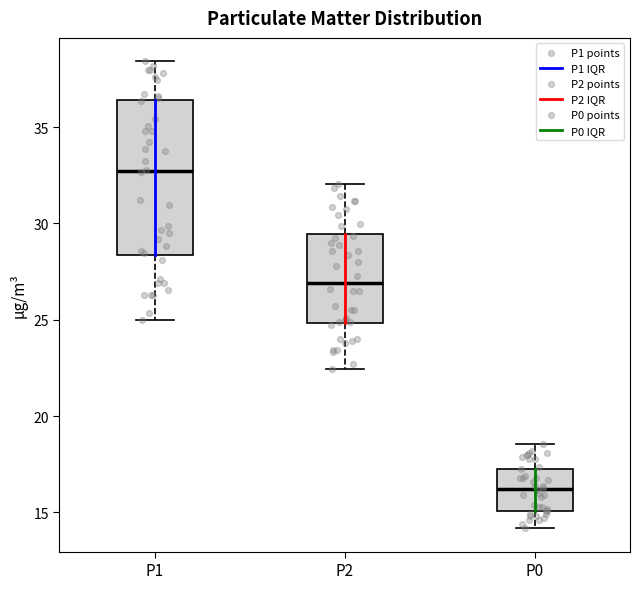

Reading left to right, transcribe this box plot: for each box, give where its median line is, the range the box spans, and where its two whiskers end, as read against the y-axis. The values are not printed on the chart, so give them approximately, as read against the axis.

P1: median 32.5, box 28.5 to 36.5, whiskers 25.0 to 38.5
P2: median 27.0, box 25.0 to 29.5, whiskers 22.5 to 32.0
P0: median 16.0, box 15.0 to 17.5, whiskers 14.0 to 18.5